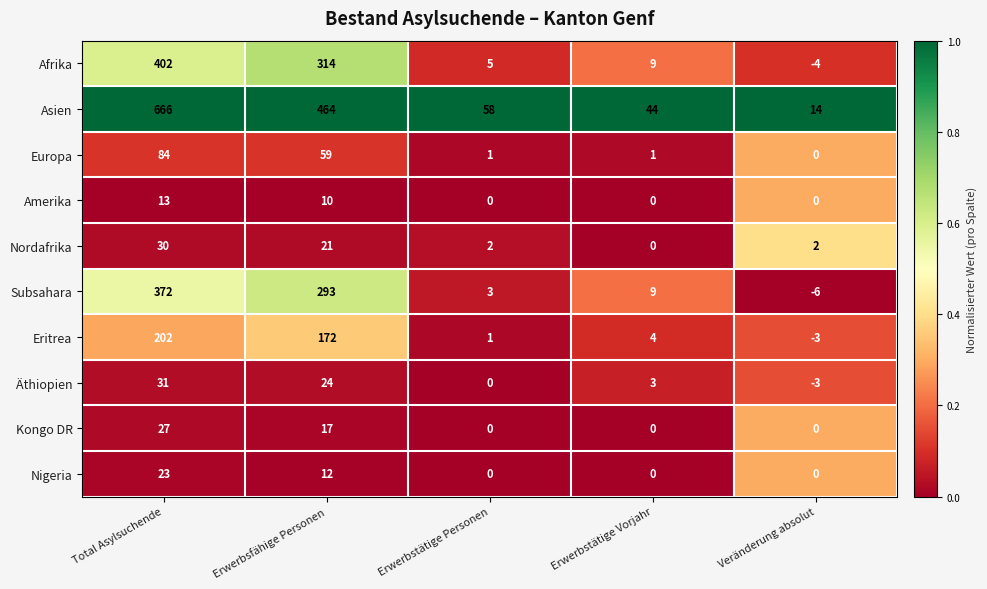

Which series has the widest spread of values?

Asien